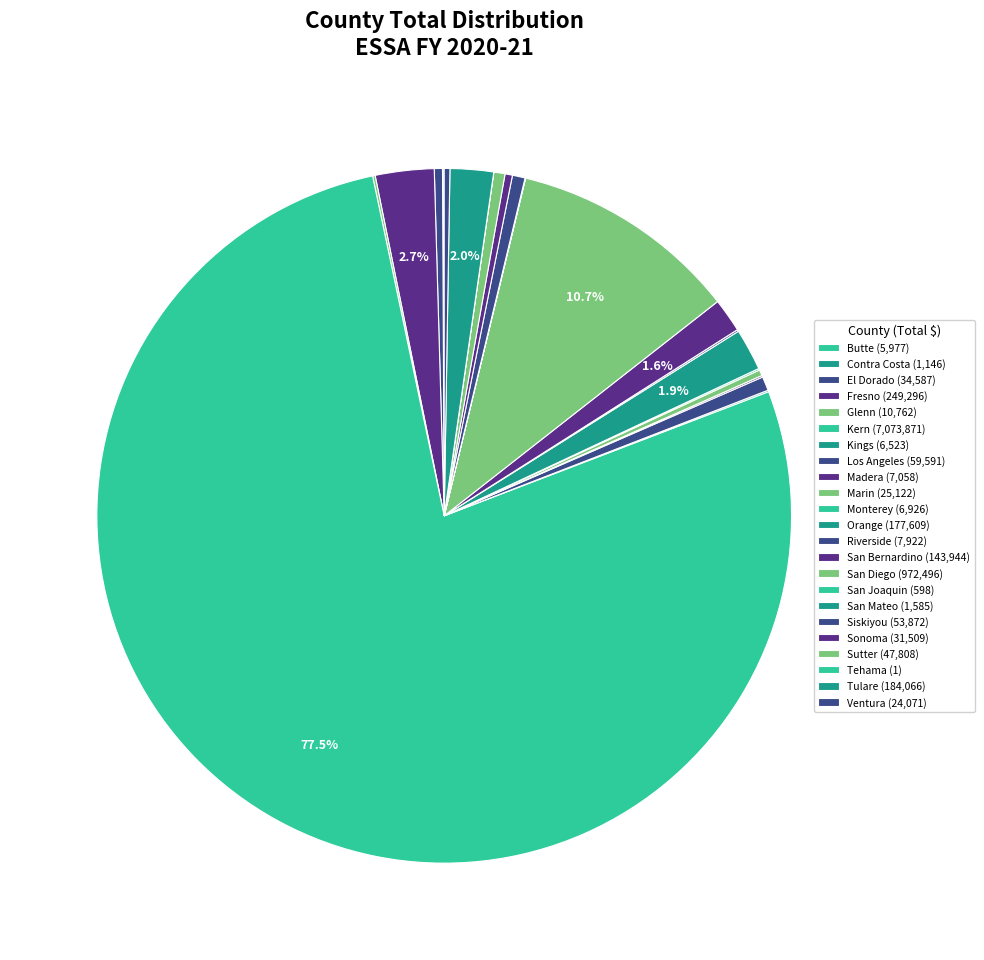

To the nearest percent, what is the difference between the largest and smallest slice percentages?

78%